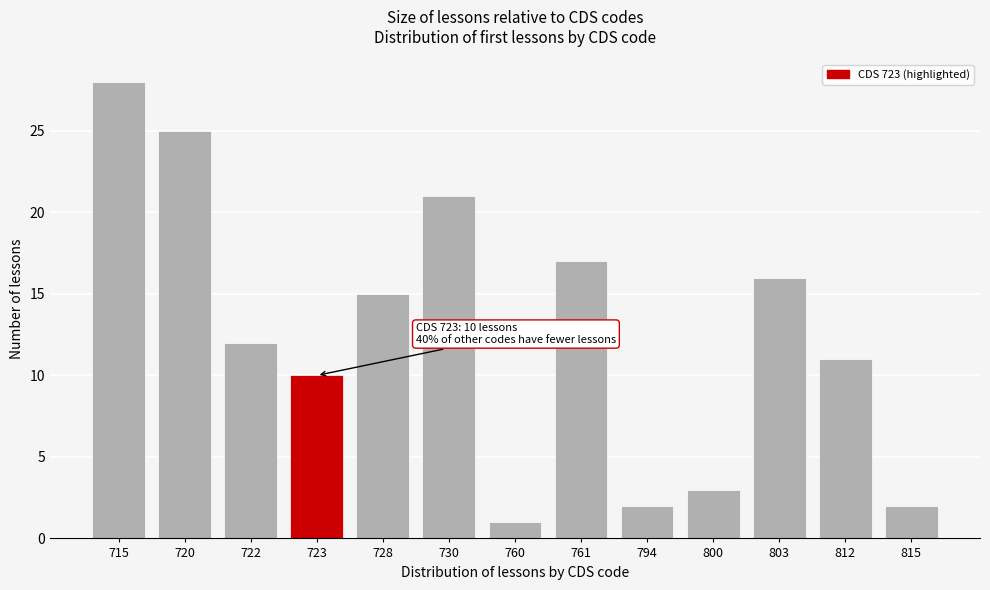

Reading left to right, list all the values displayed in this chart.

715=28	720=25	722=12	723=10	728=15	730=21	760=1	761=17	794=2	800=3	803=16	812=11	815=2